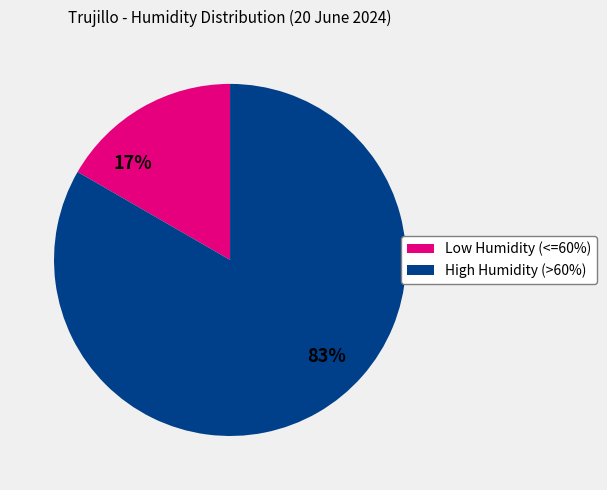

To the nearest percent, what is the average slice percentage?

50%